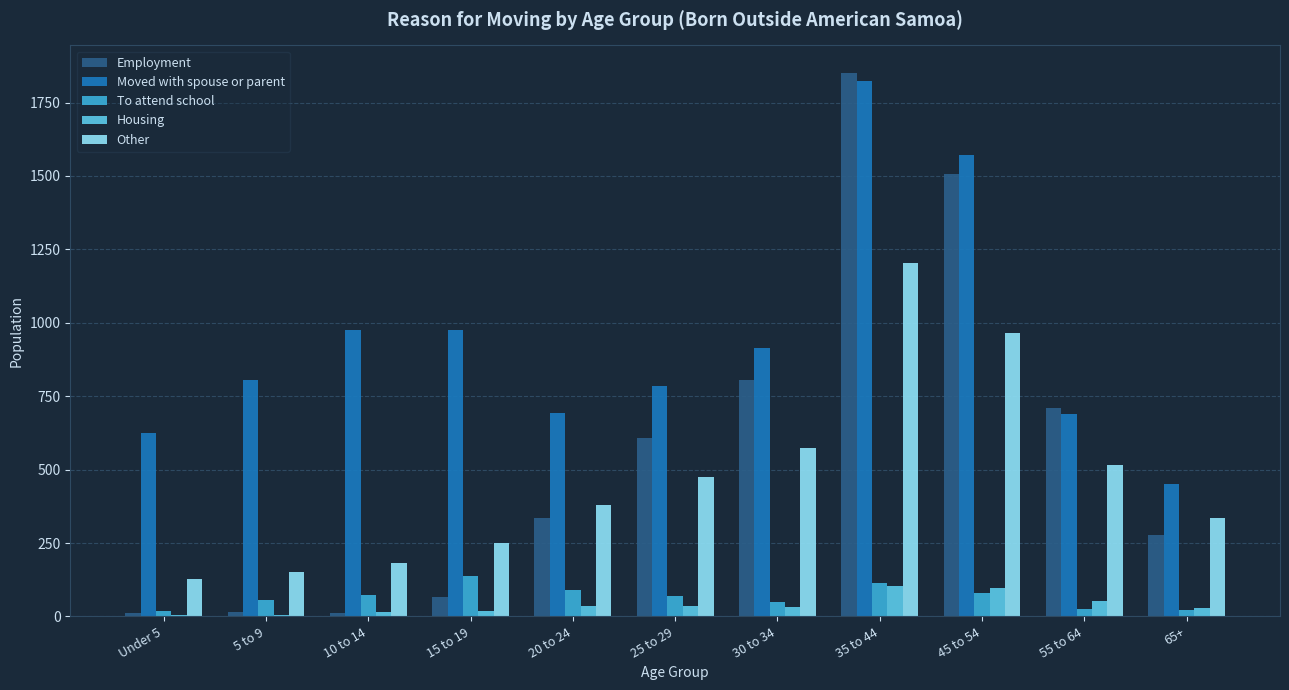

What is the highest value of the Moved with spouse or parent series?

1822